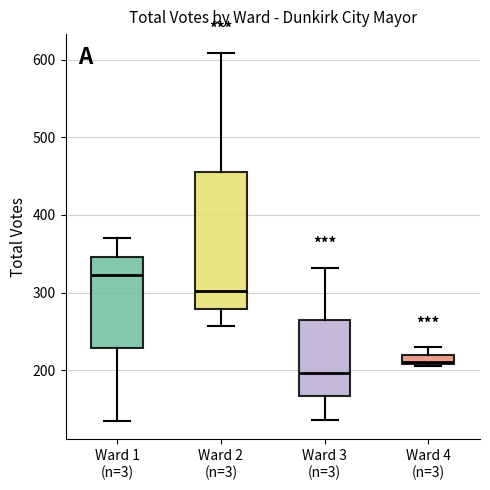

Where is the upper edge of the box for Ward 4 (n=3) on the y-axis? The values are not printed on the chart, so give them approximately, as read against the axis.

220